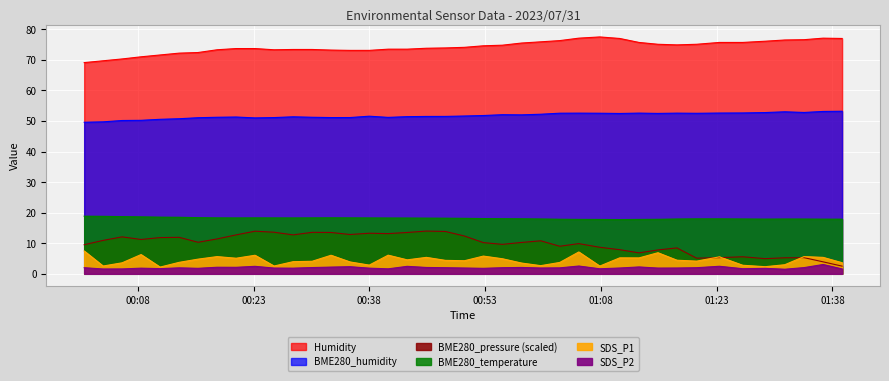

What is the average value of the BME280_humidity series?

51.7